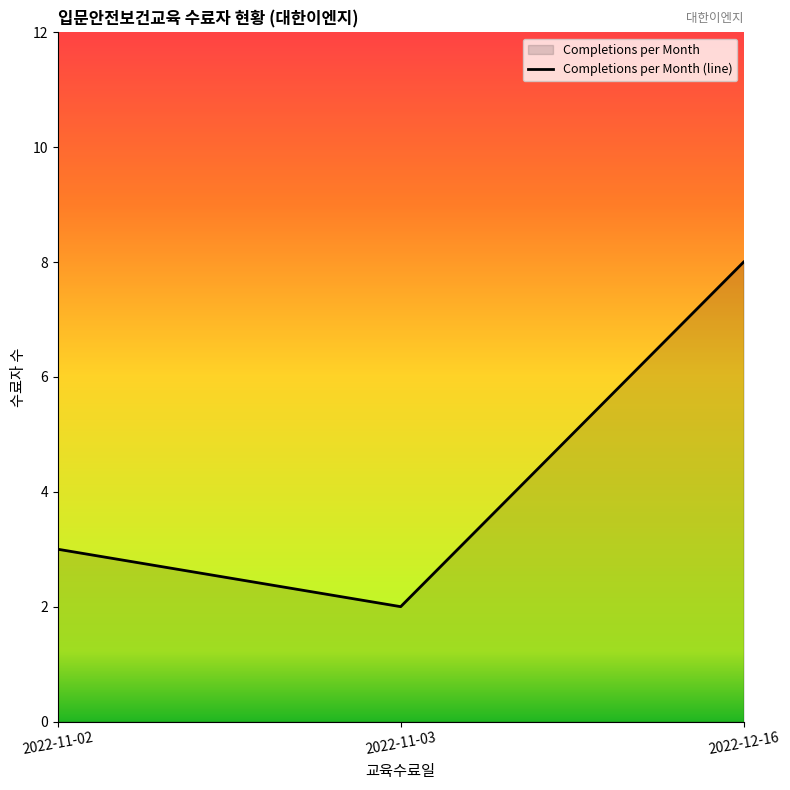

Where does the data first go above 3?

2022-12-16